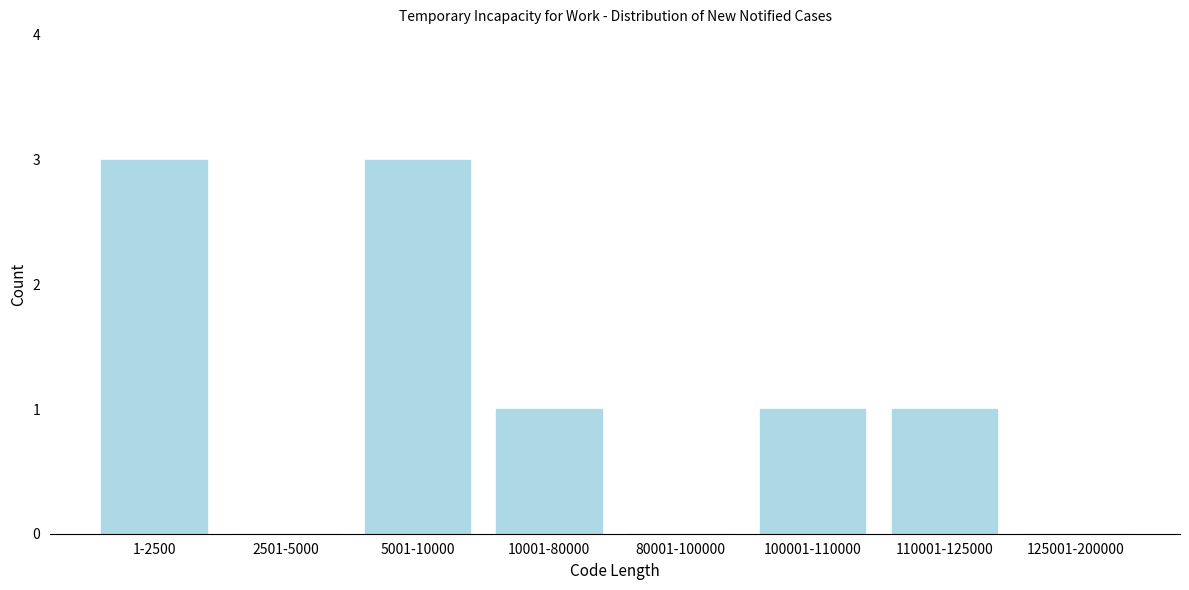

Reading left to right, extract all data points from this chart.

1-2500=3	2501-5000=0	5001-10000=3	10001-80000=1	80001-100000=0	100001-110000=1	110001-125000=1	125001-200000=0